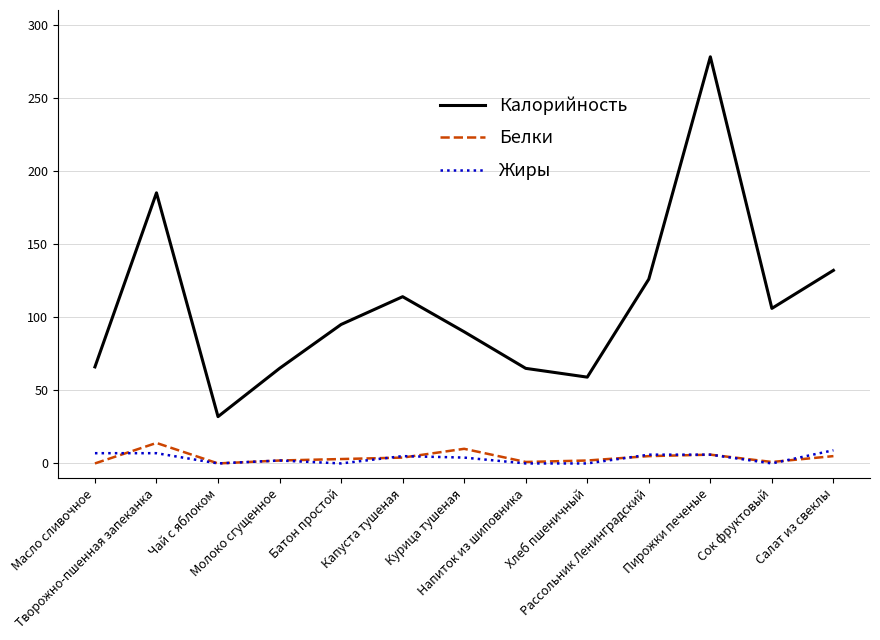

What is the highest value of the Белки series?

14